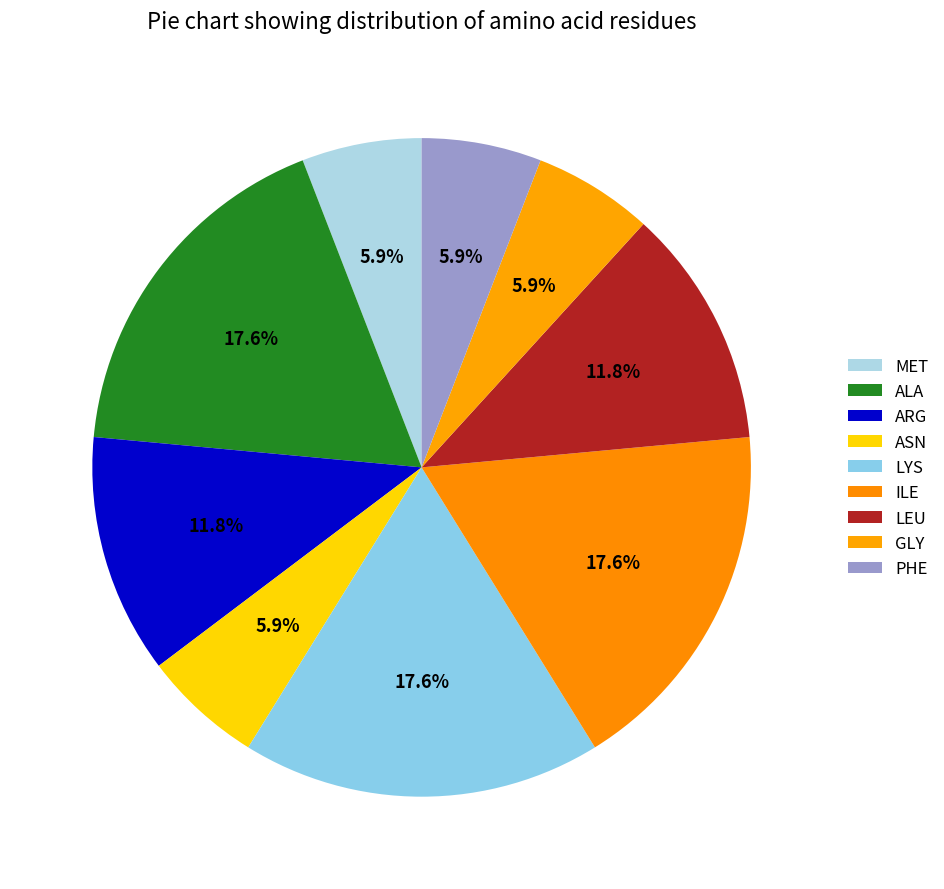

How many segments does this pie chart have?

9